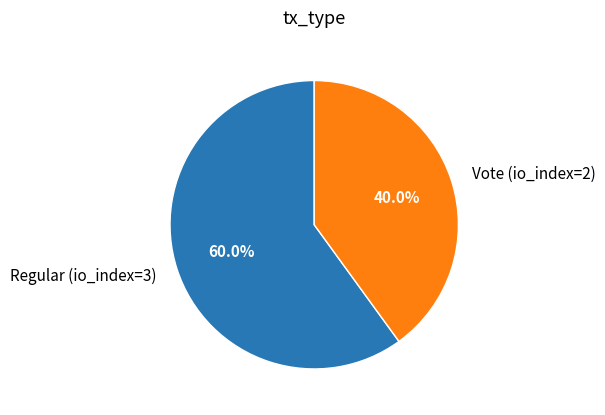

Rank the categories by value from lowest to highest.

Vote (io_index=2), Regular (io_index=3)